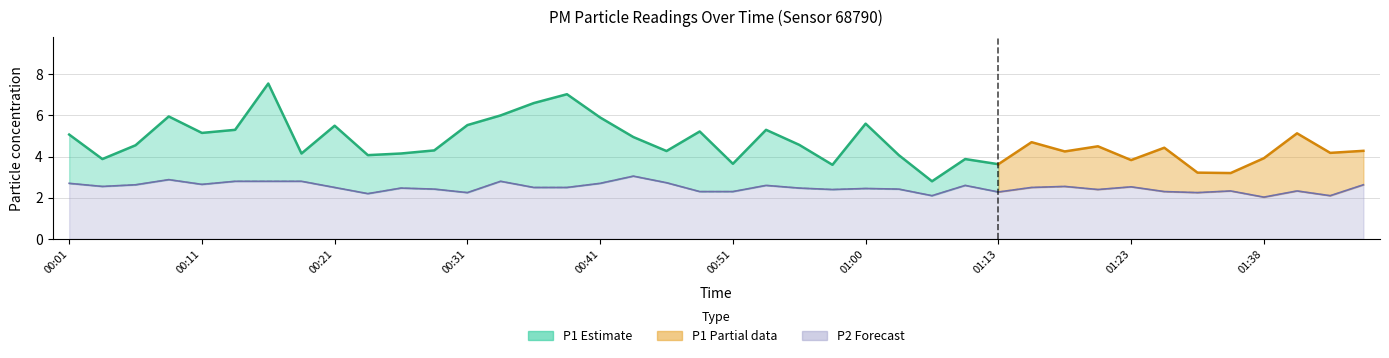

What is the sum of the values at 01:18 and 00:11?

5.2